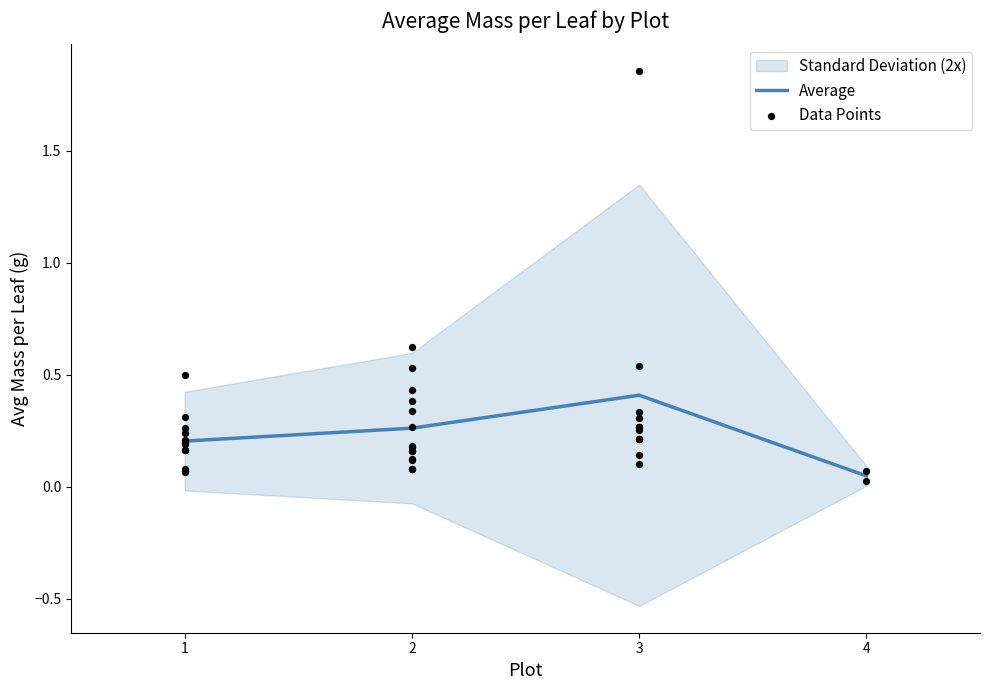

At which category does Average reach its first local peak?

3